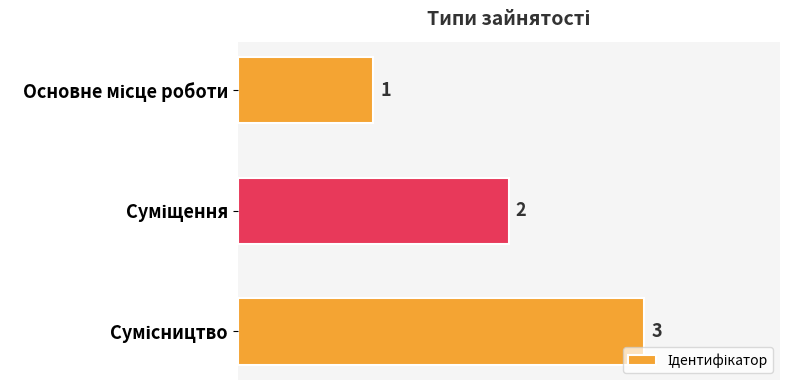

What is the sum of all values?

6